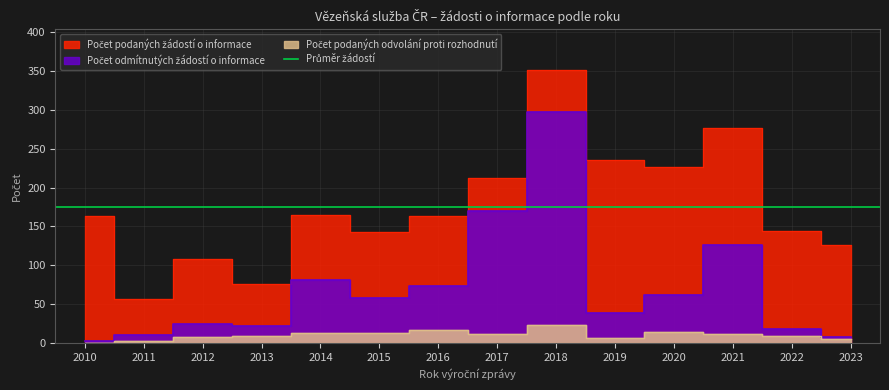

Is the value of Počet odmítnutých žádostí o informace at 2015 greater than the value of Počet podaných odvolání proti rozhodnutí at 2016?

Yes